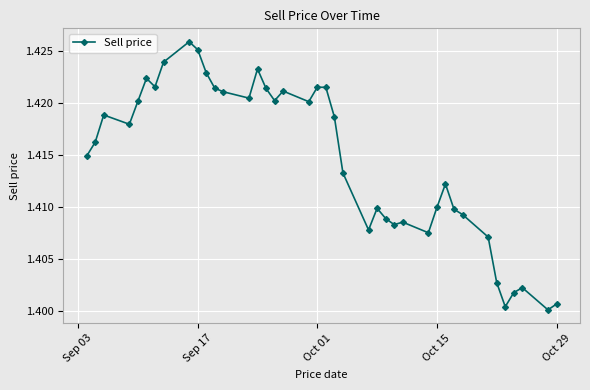

True or false: there are more than 2 points higher than both neighbors.

True